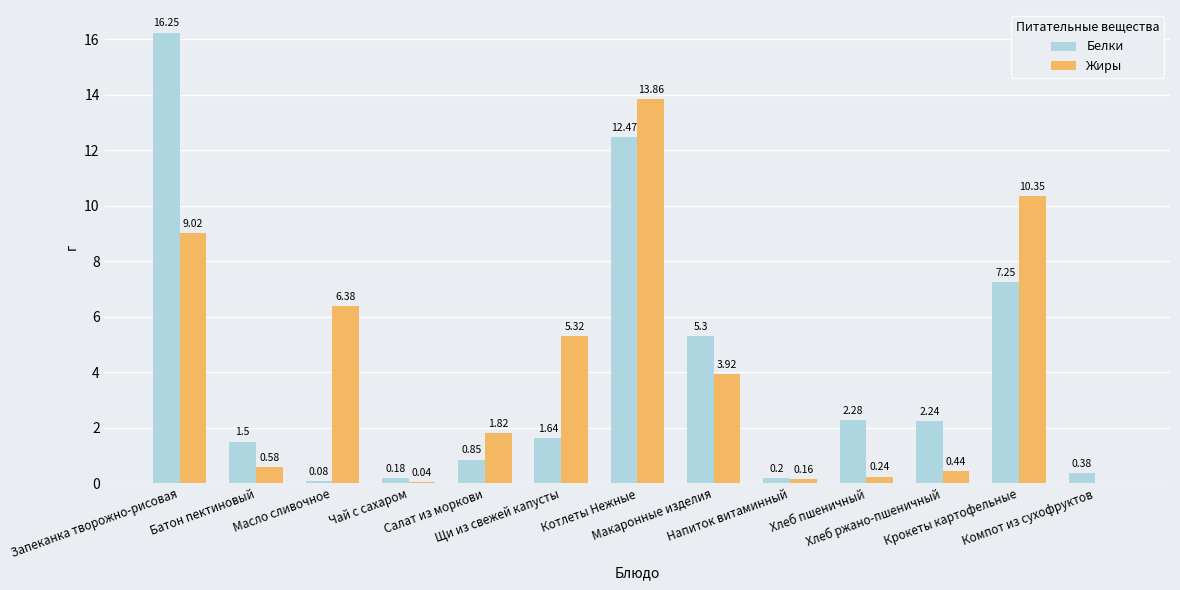

True or false: Белки has a value of 12.5 at Котлеты Нежные.

True